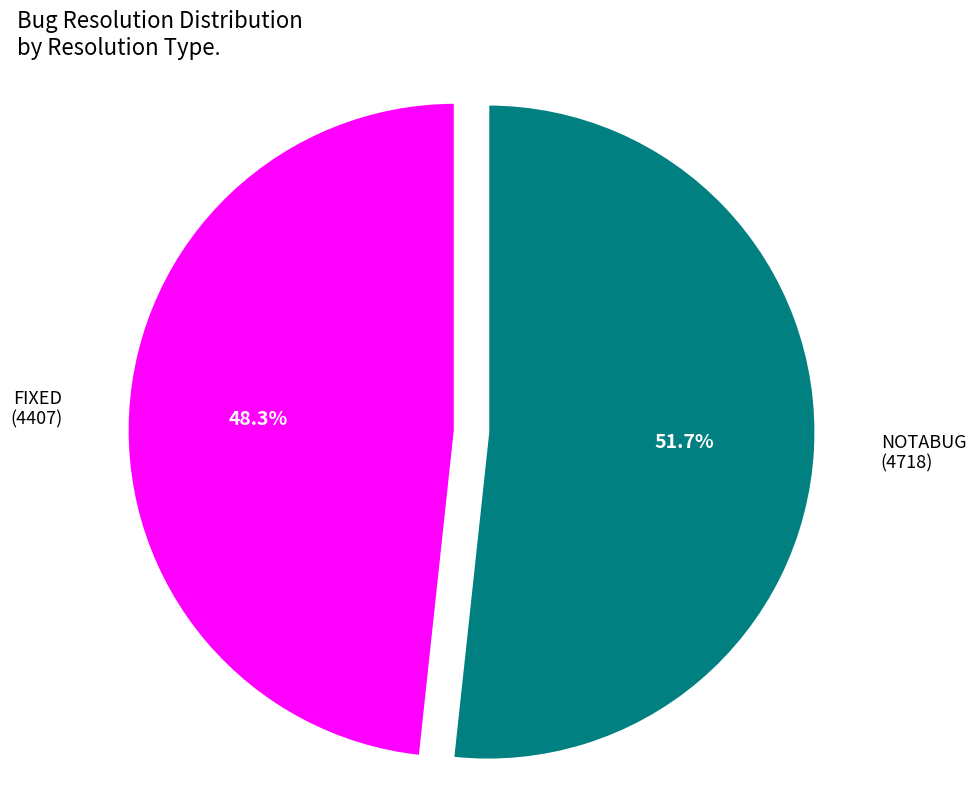

How many segments does this pie chart have?

2